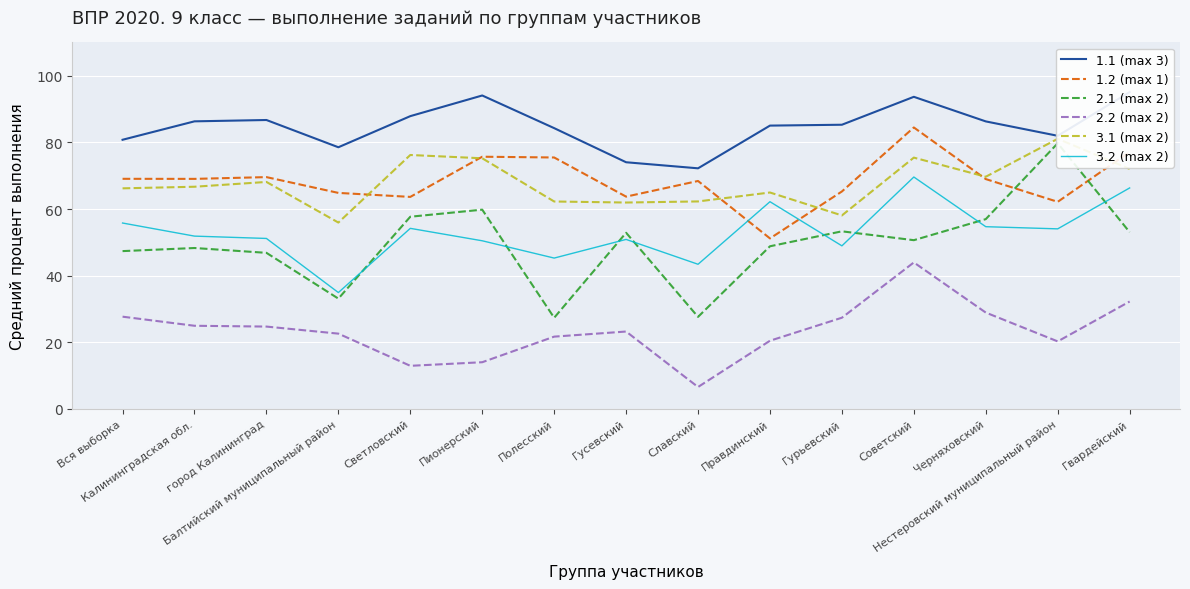

True or false: 2.2 (max 2) and 2.1 (max 2) cross at least once.

False